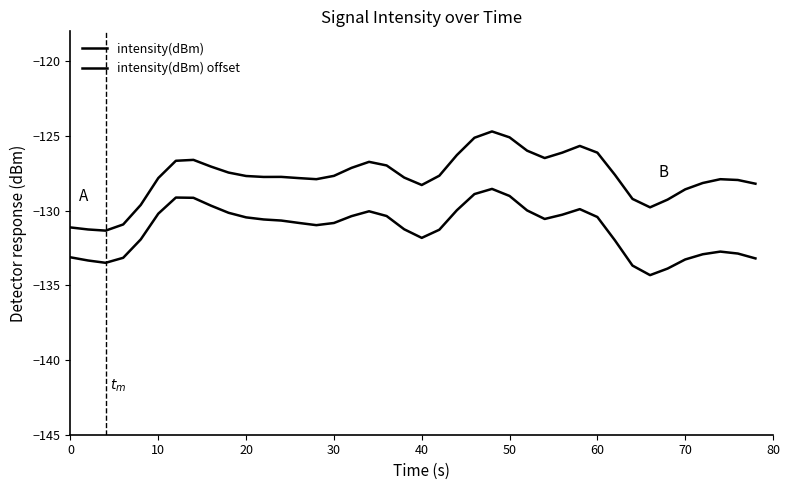

How many lines are shown in the chart?

2